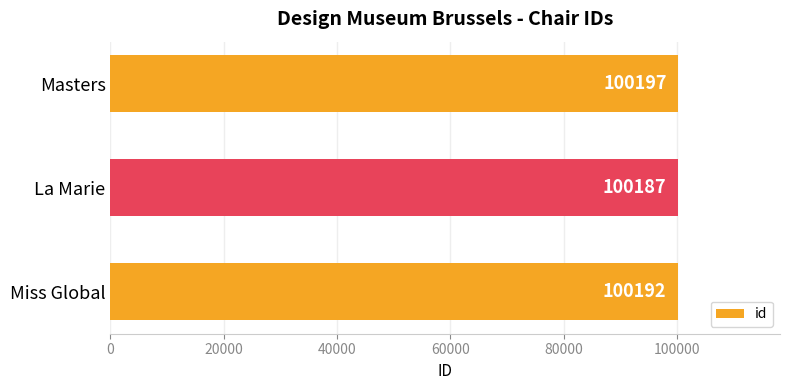

How many distinct data groups are displayed?

1